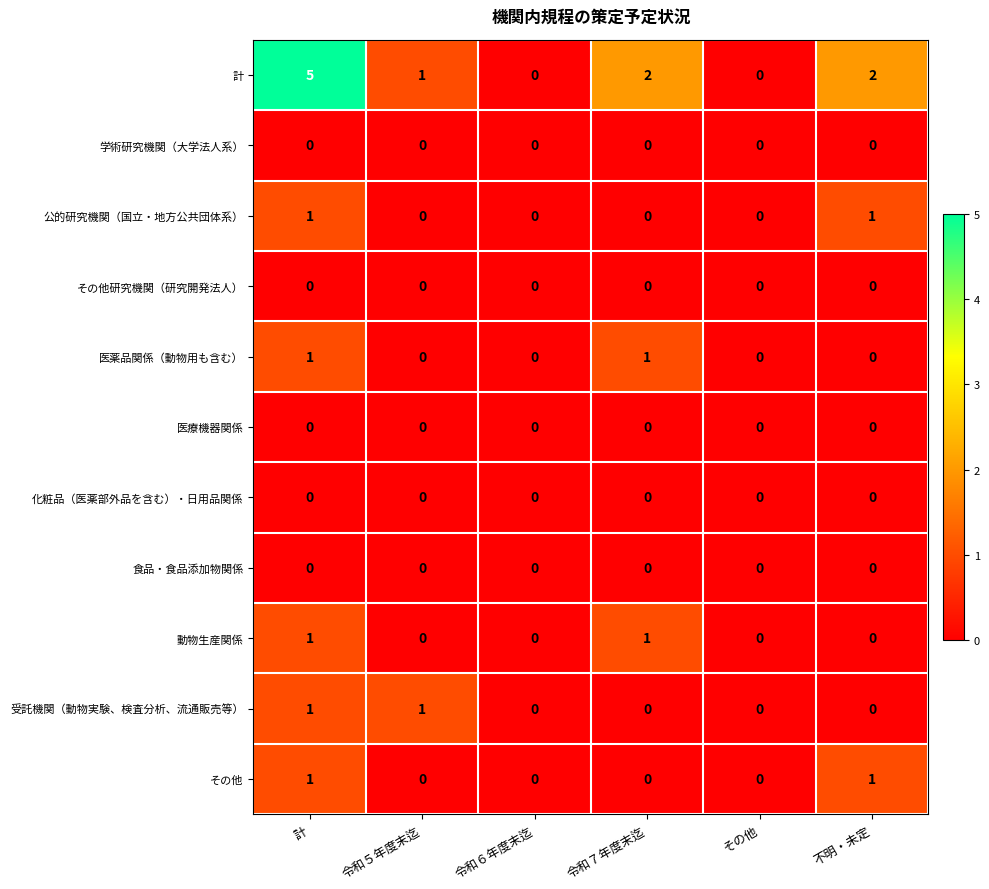

Is the value of 医療機器関係 at 不明・未定 greater than the value of 受託機関（動物実験、検査分析、流通販売等） at 令和５年度末迄?

No